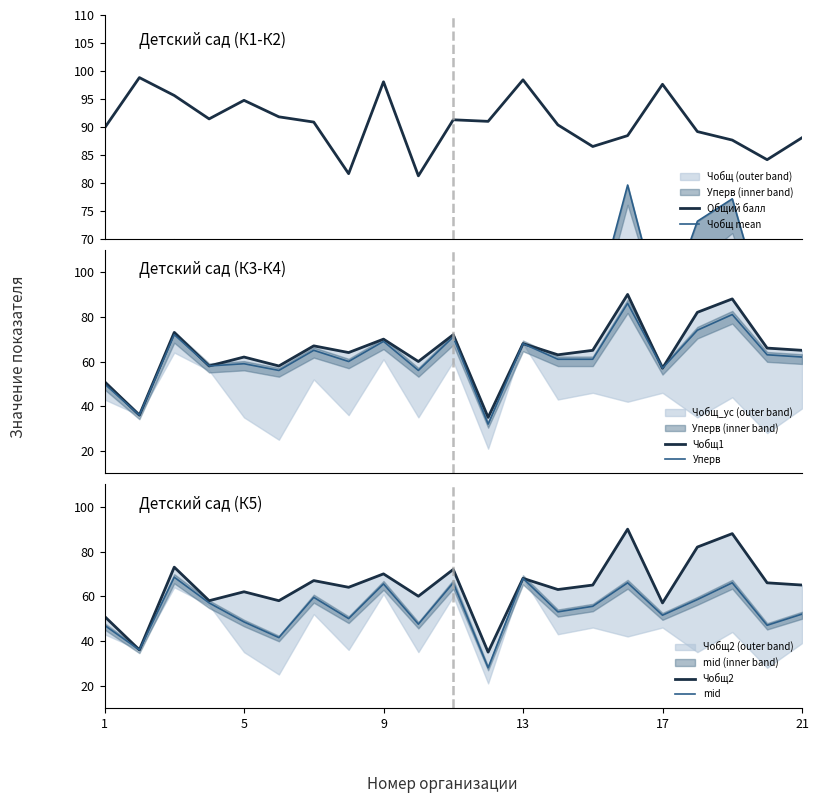

How many data points in mid are less than 53?

10